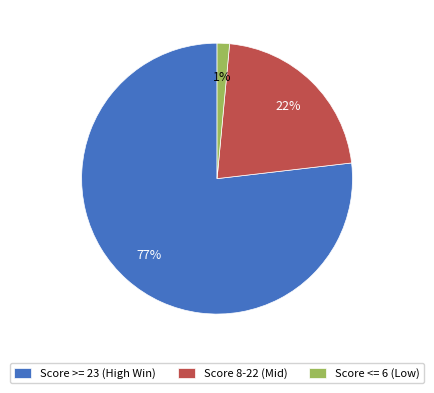

The Score >= 23 (High Win) slice represents 77% of the pie. True or false?

True